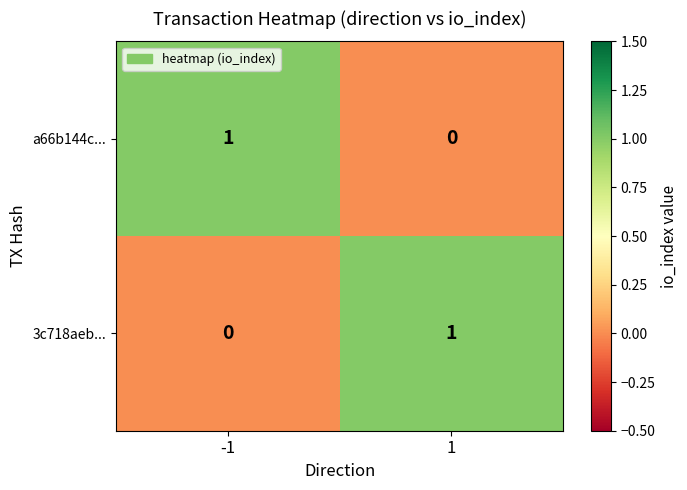

The 3c718aeb... series shows 1 at 1. True or false?

True